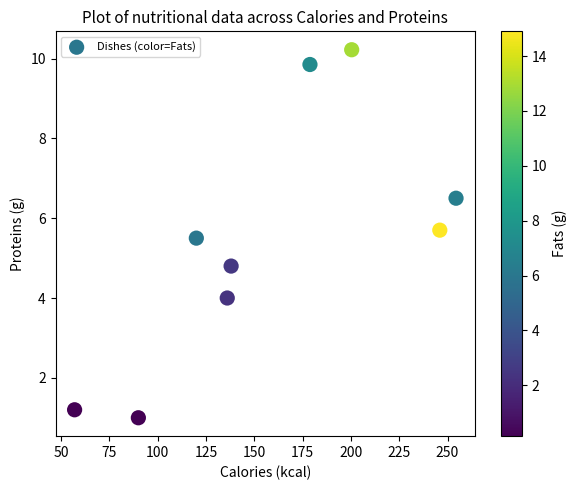

What is the average X value?

157.8